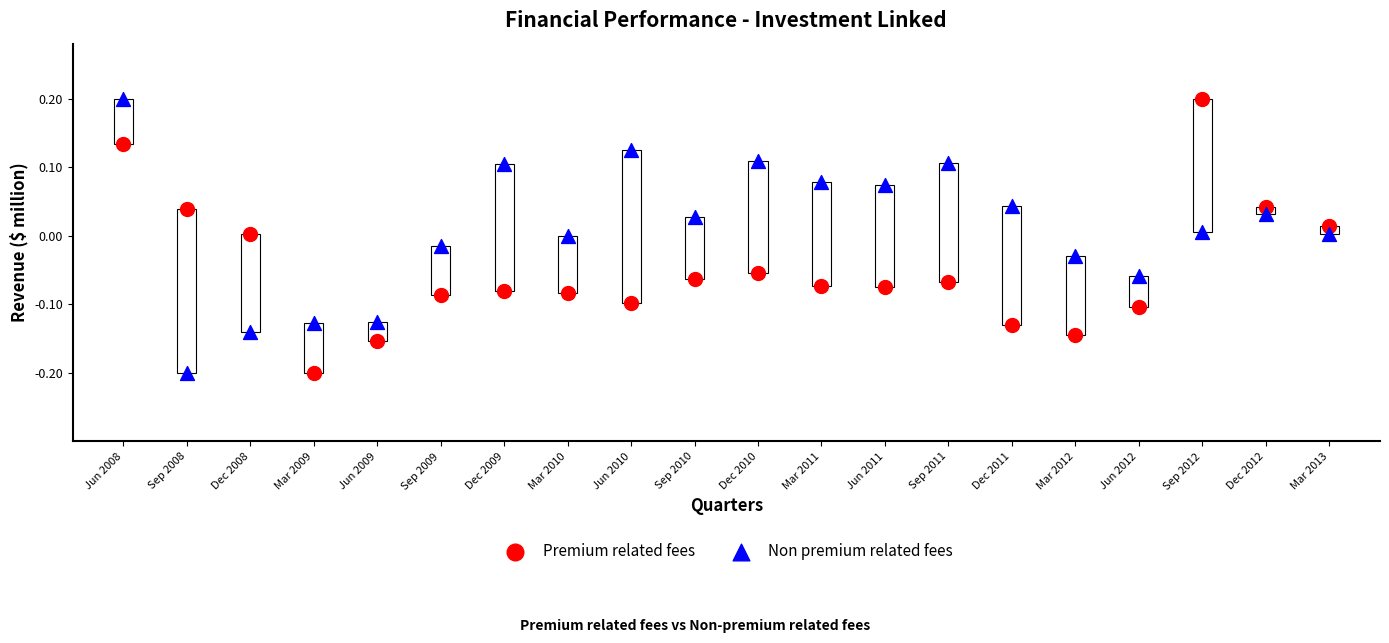

What are all the series names shown in the legend?

Premium related fees, Non premium related fees